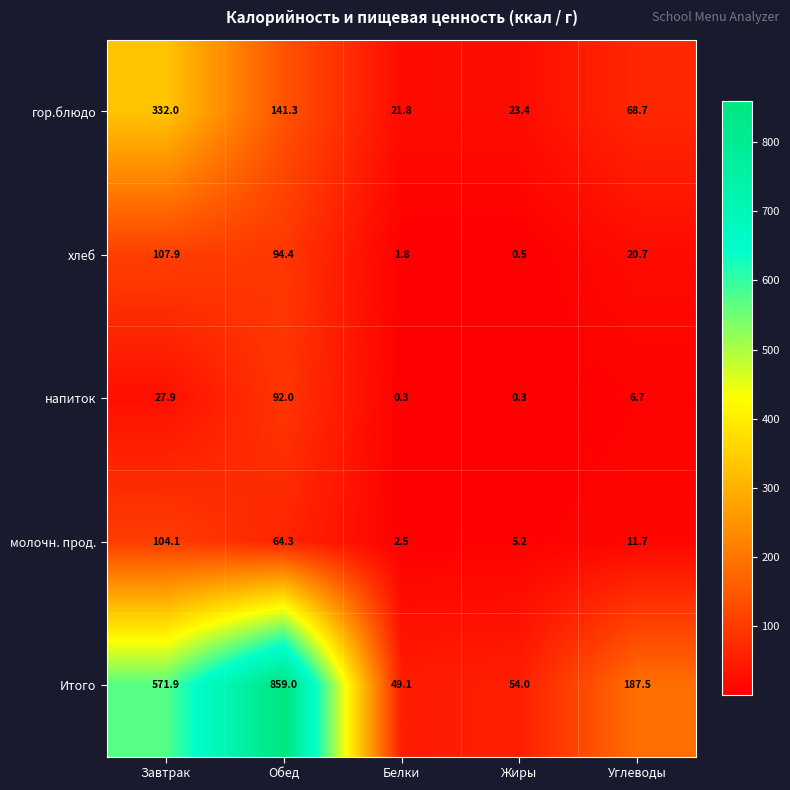

List the series in order of their peak value, lowest first.

напиток, молочн. прод., хлеб, гор.блюдо, Итого